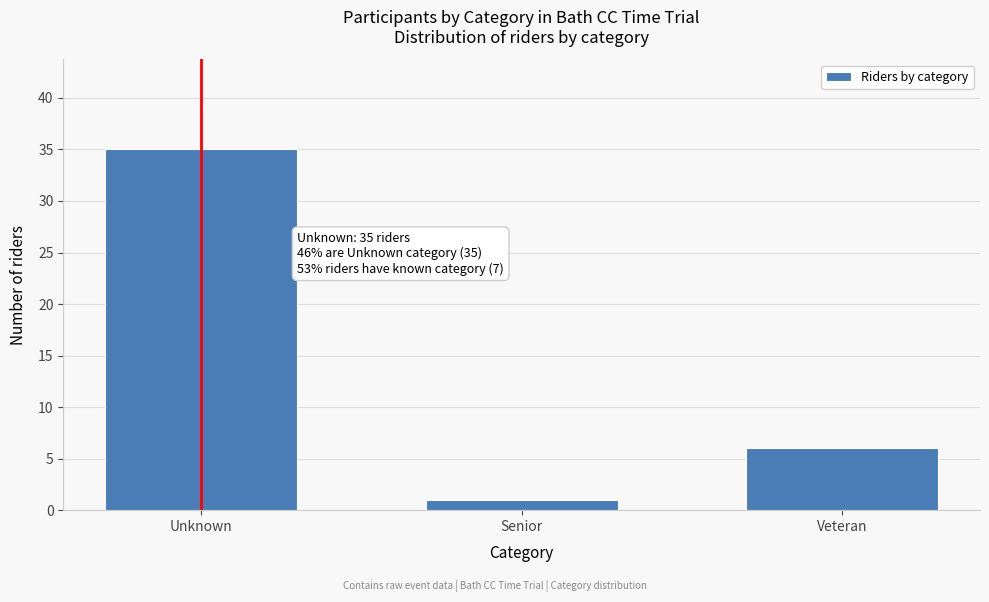

Reading right to left, list all the values displayed in this chart.

6	1	35